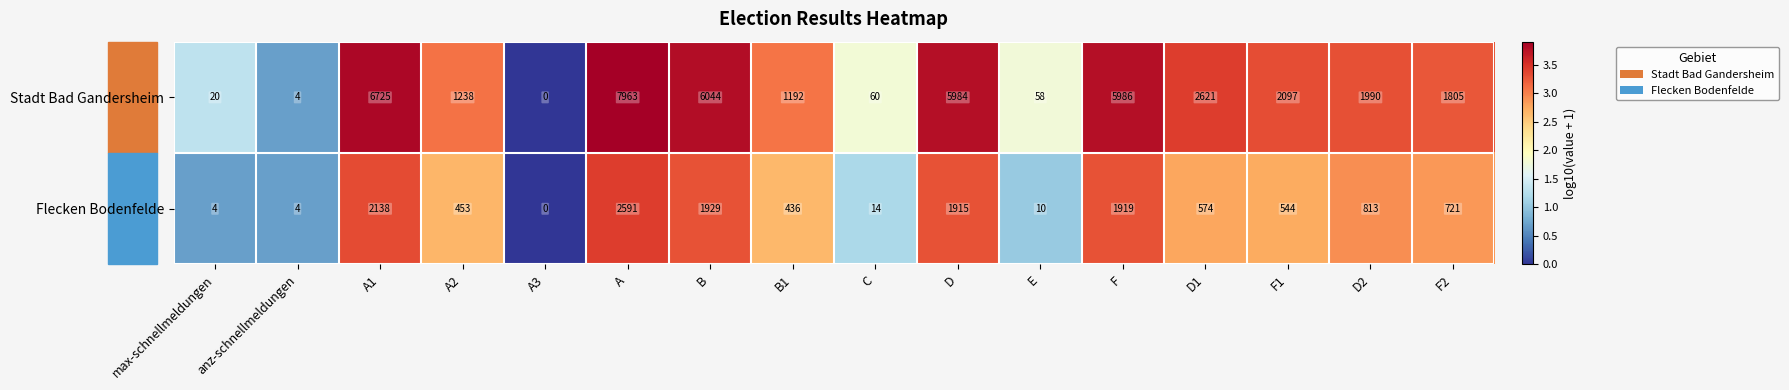

What is the difference between the highest and lowest values at A1?

4587